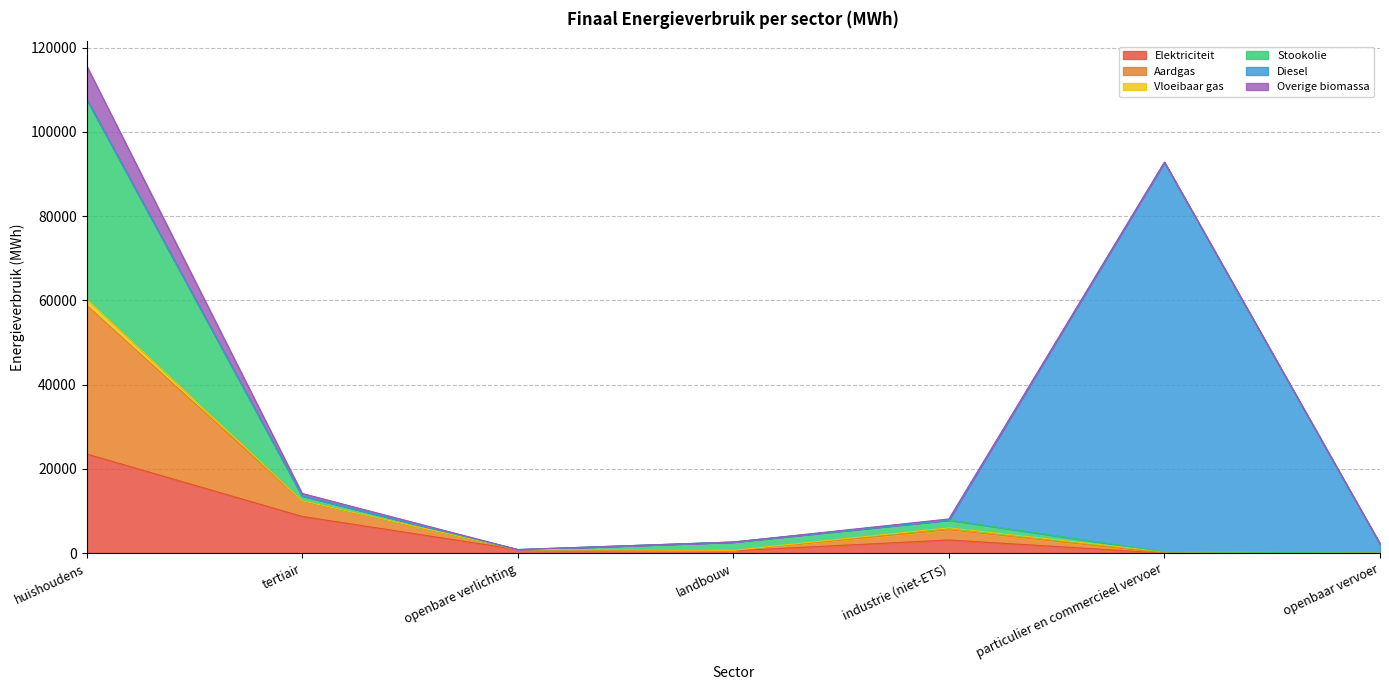

What is the lowest value of the Aardgas series?

11.3